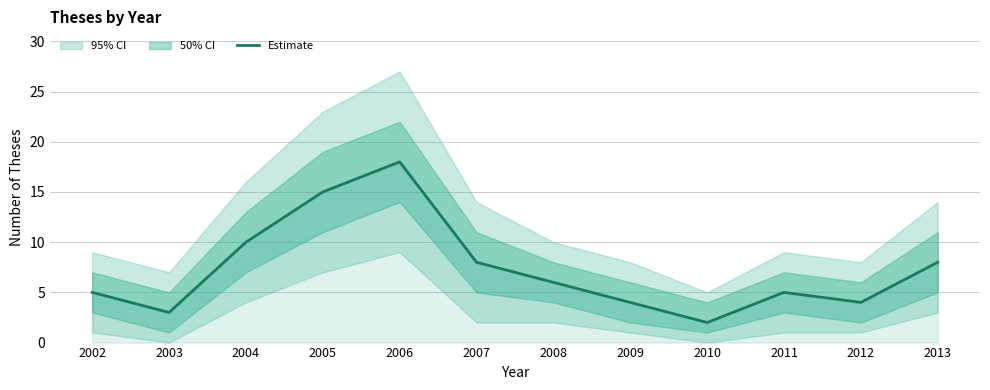

Reading left to right, what are all the values shown in this chart?

5	3	10	15	18	8	6	4	2	5	4	8